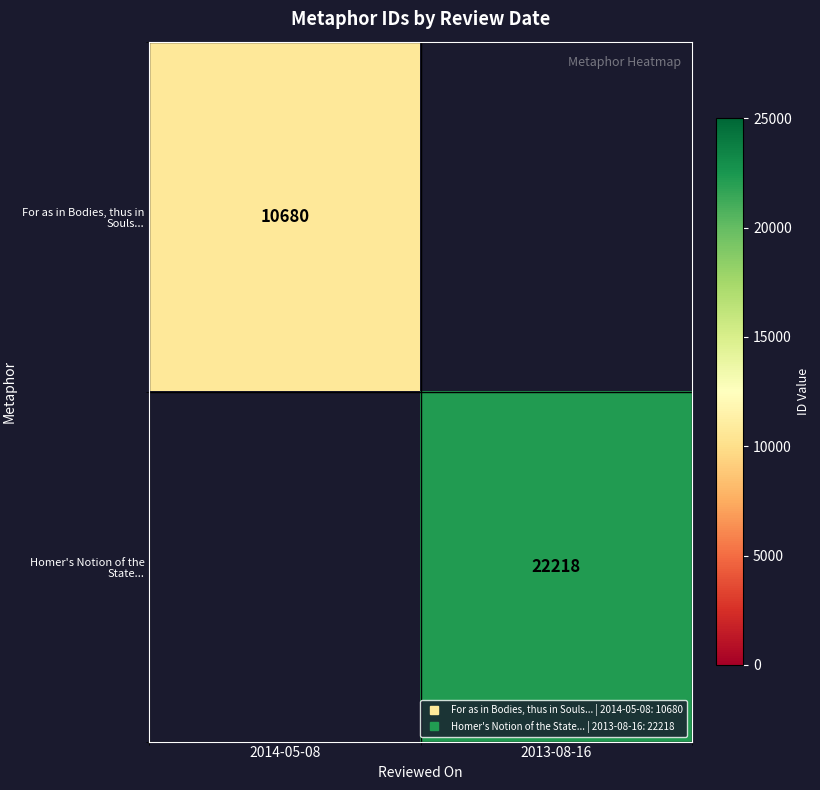

What is the highest value of the For as in Bodies, thus in Souls... series?

10680.0